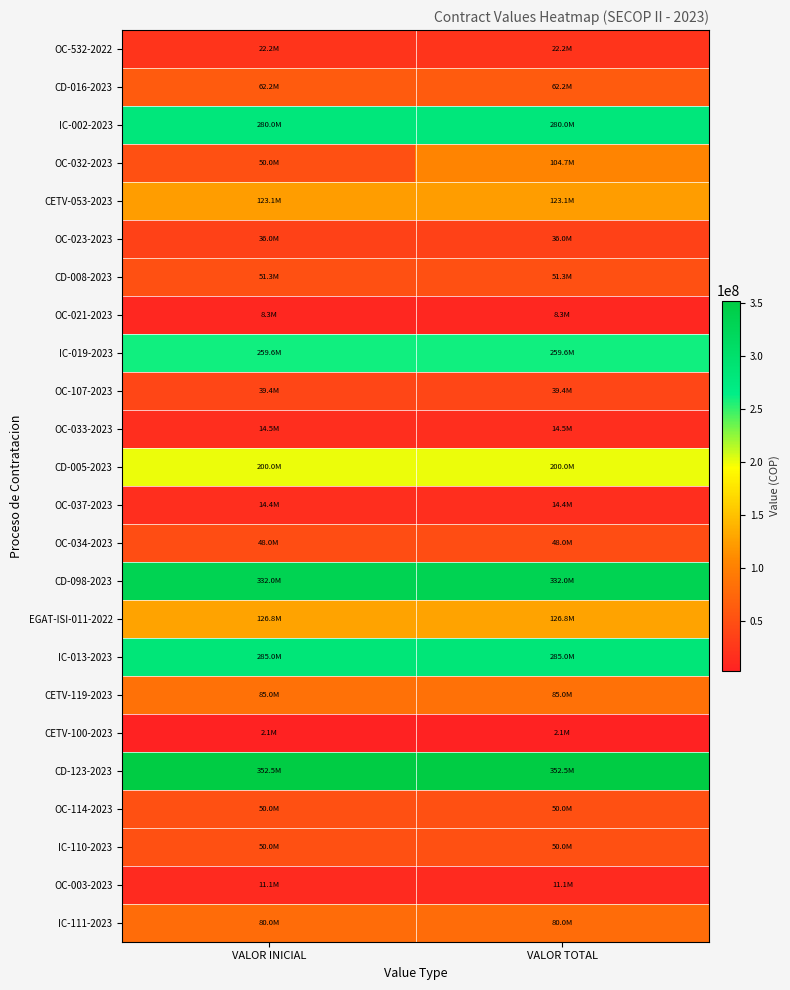

Which series has the widest spread of values?

OC-032-2023